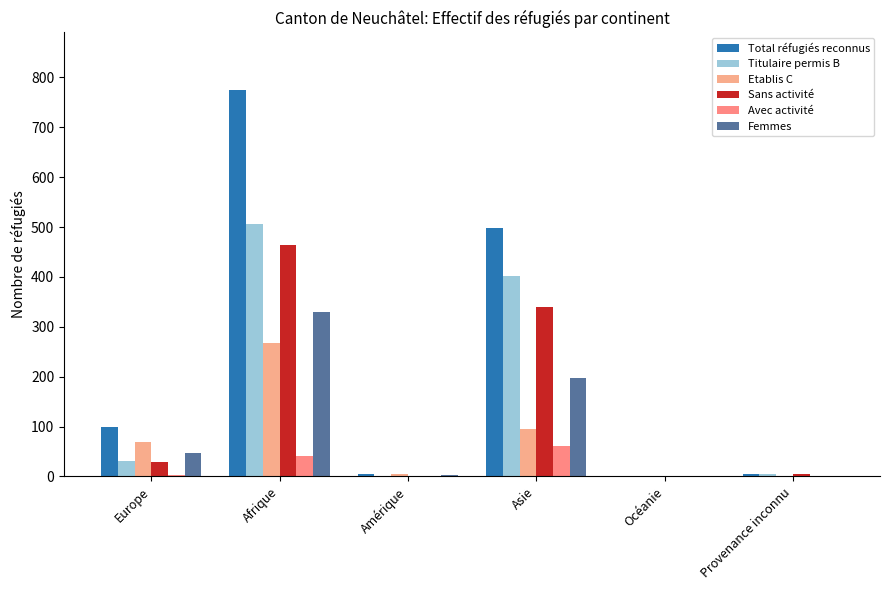

Is it true that Titulaire permis B equals 402 at Asie?

True